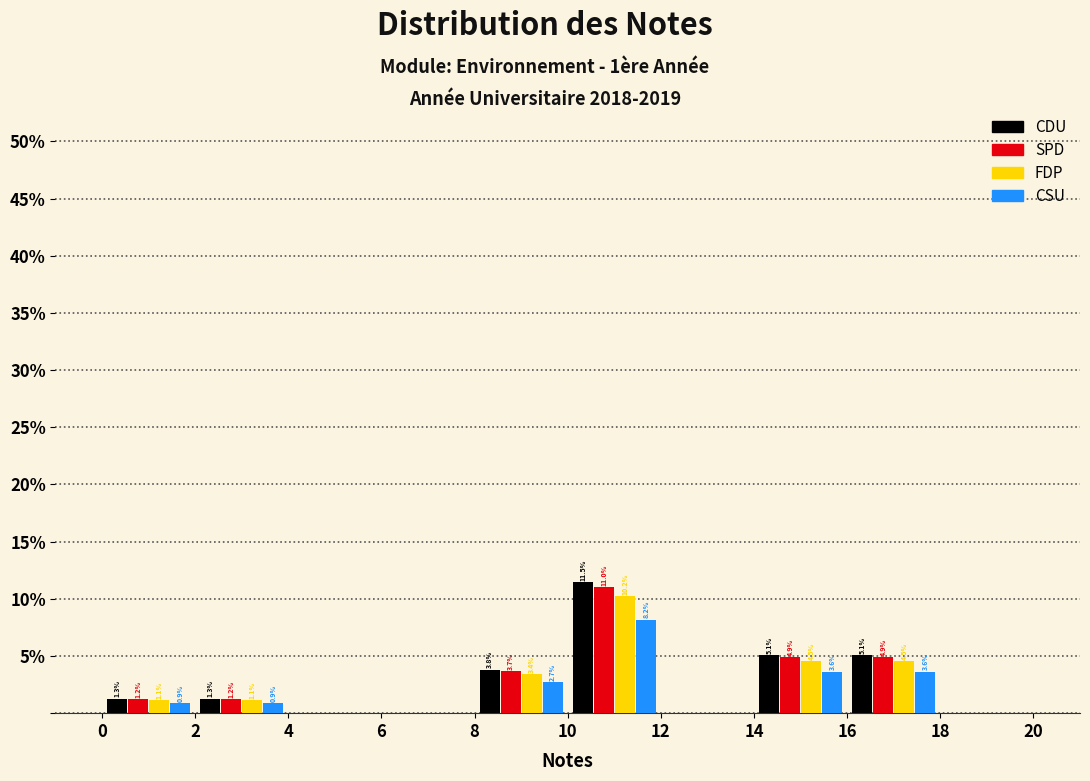

In the SPD series, which range on the x-axis has the tallest bar?

10 to 12